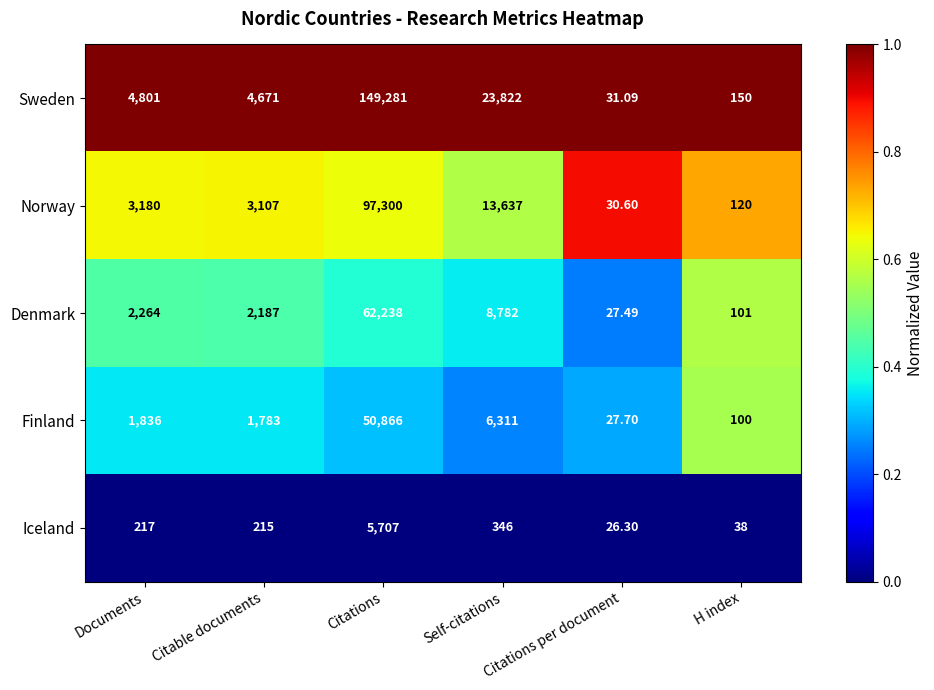

Which series has the largest total across all categories?

Sweden